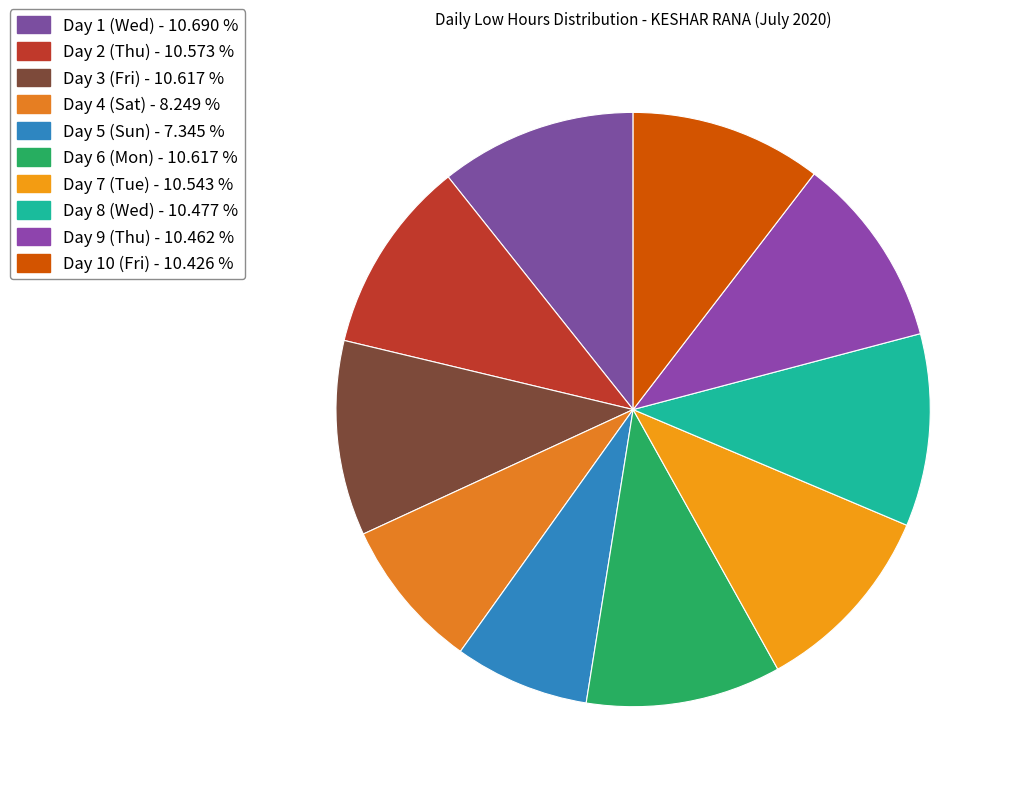

To the nearest percent, what percentage of the pie is Day 7 (Tue)?

11%